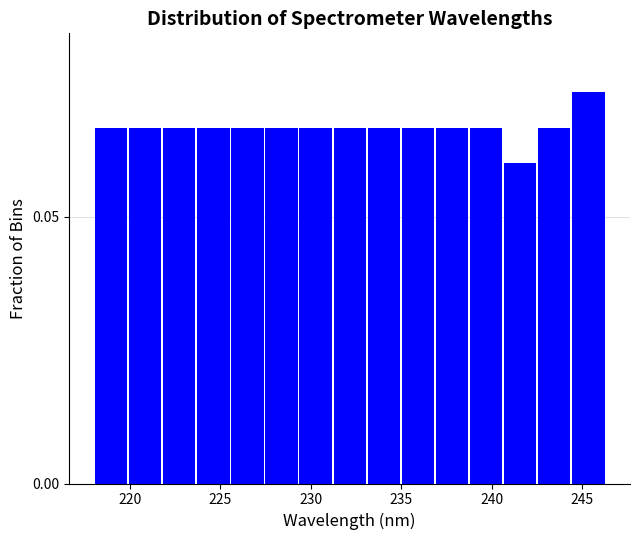

Read against the x-axis, roughly where is the centre of the tallest bar?

245.5